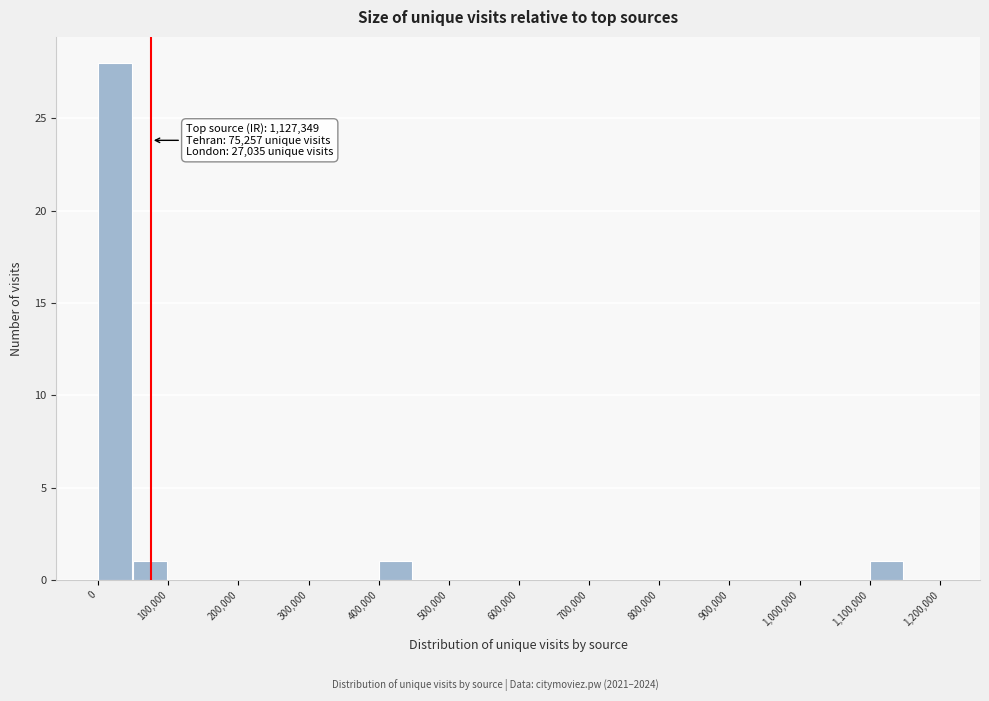

Over which range of the x-axis is the bar tallest?

0 to 50000